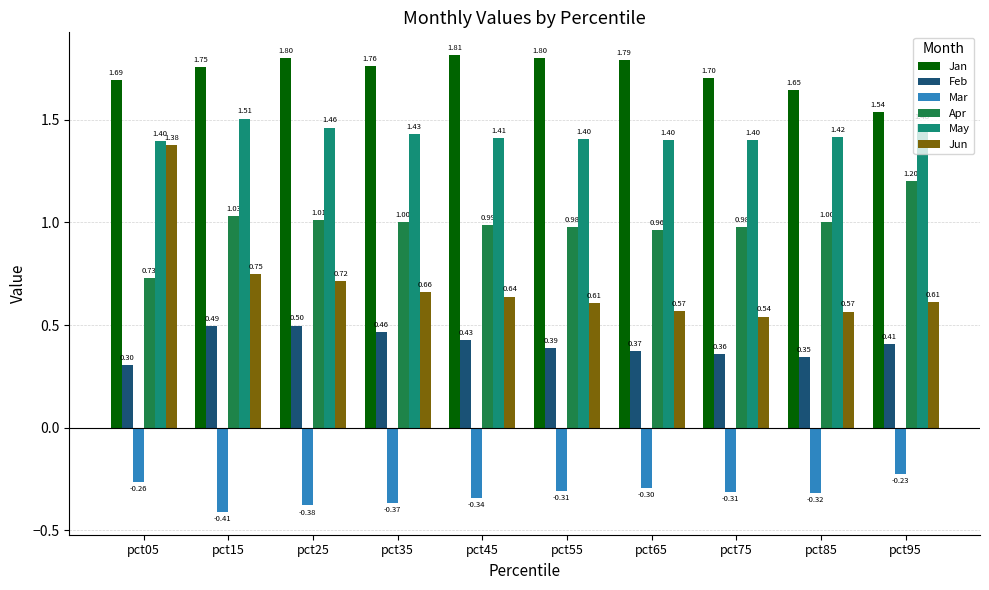

True or false: Jan has a value of 1.3 at pct55.

False